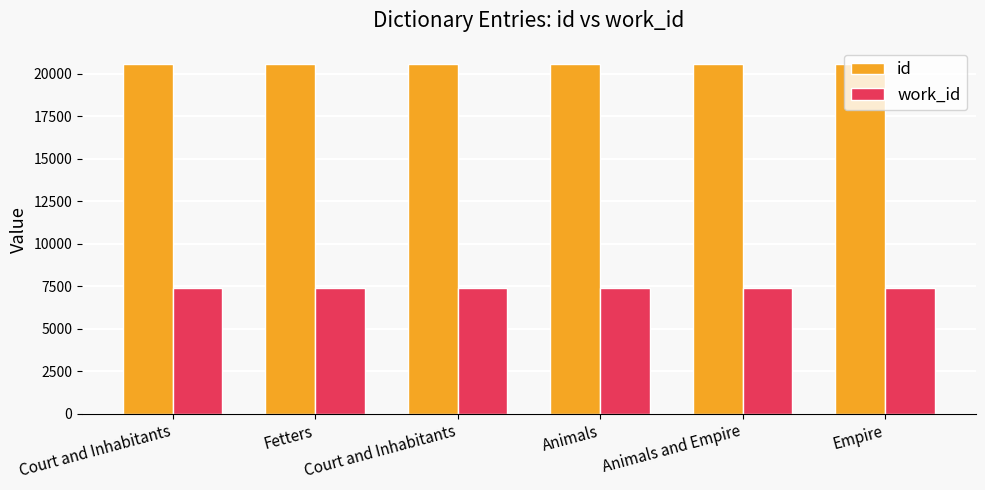

What is the lowest value of the id series?

20556